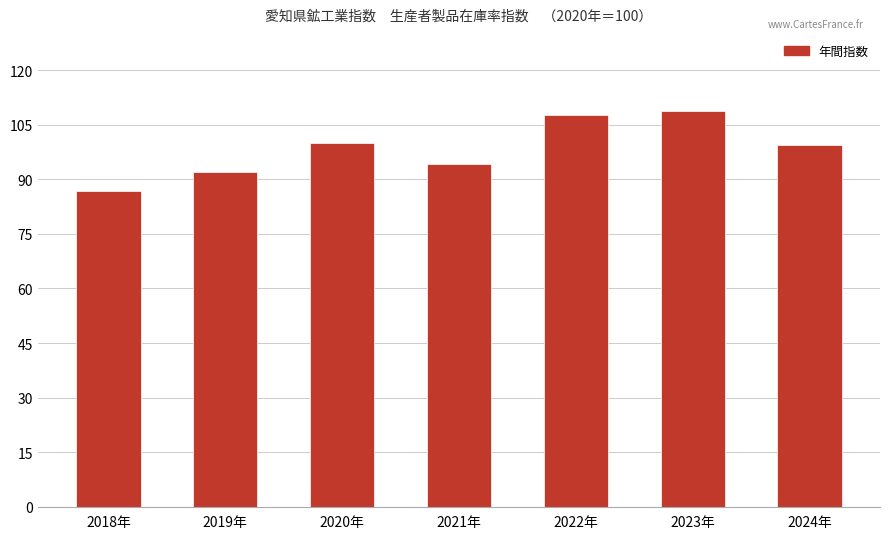

Where does the data first go above 99?

2020年